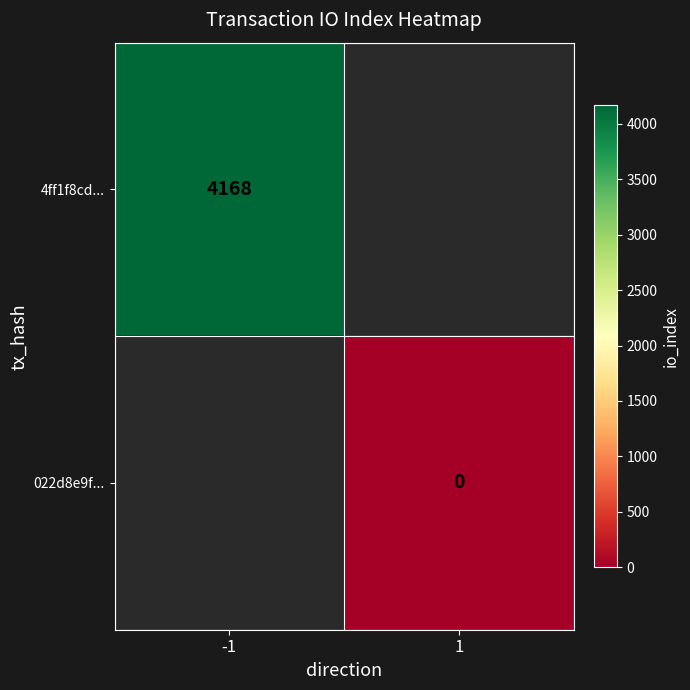

Is it true that 4ff1f8cd... equals 6378 at -1?

False